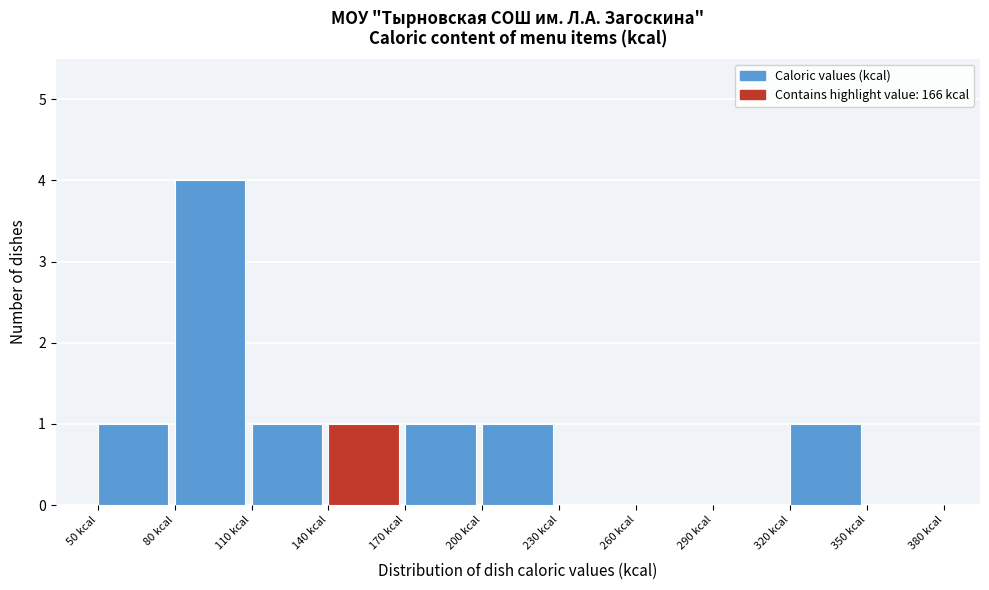

Reading left to right, transcribe this chart: for each bar, give the range it covers on the x-axis and its height. The values are not printed on the chart, so give them approximately, as read against the axis.

50 to 80: 1
80 to 110: 4
110 to 140: 1
140 to 170: 1
170 to 200: 1
200 to 230: 1
230 to 260: 0
260 to 290: 0
290 to 320: 0
320 to 350: 1
350 to 380: 0